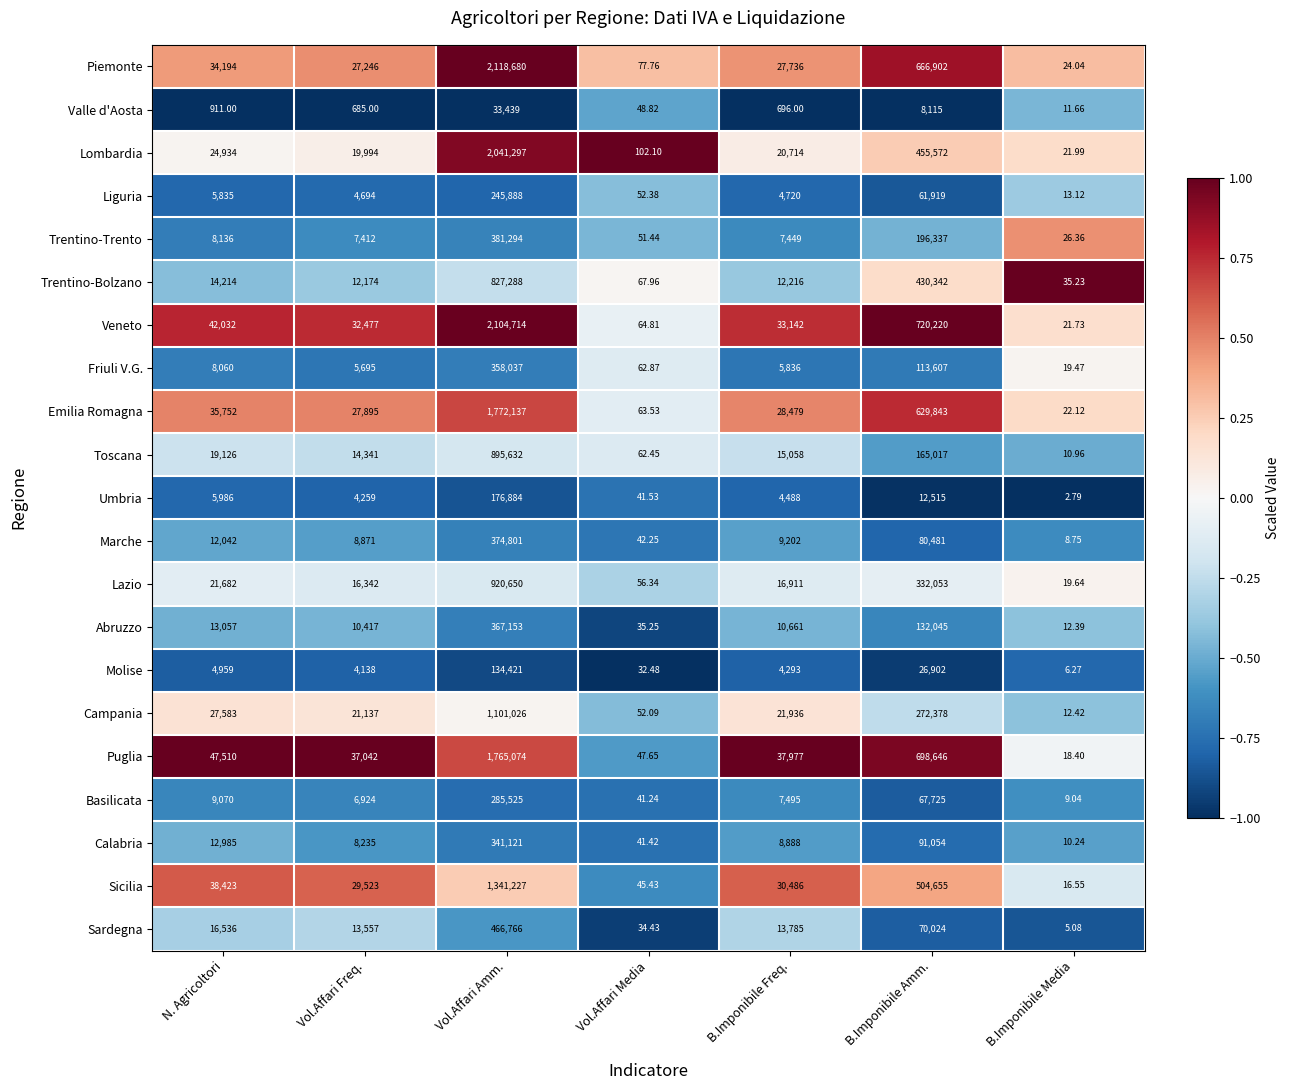

What is the total value across all series at Vol.Affari Media?

1124.2